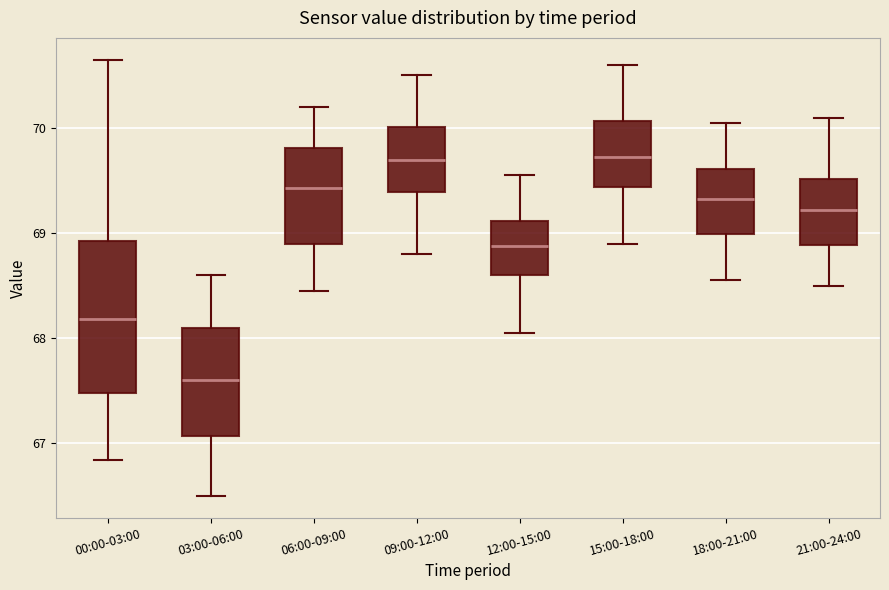

Which box is the tallest, from its lower edge to its upper edge?

00:00-03:00